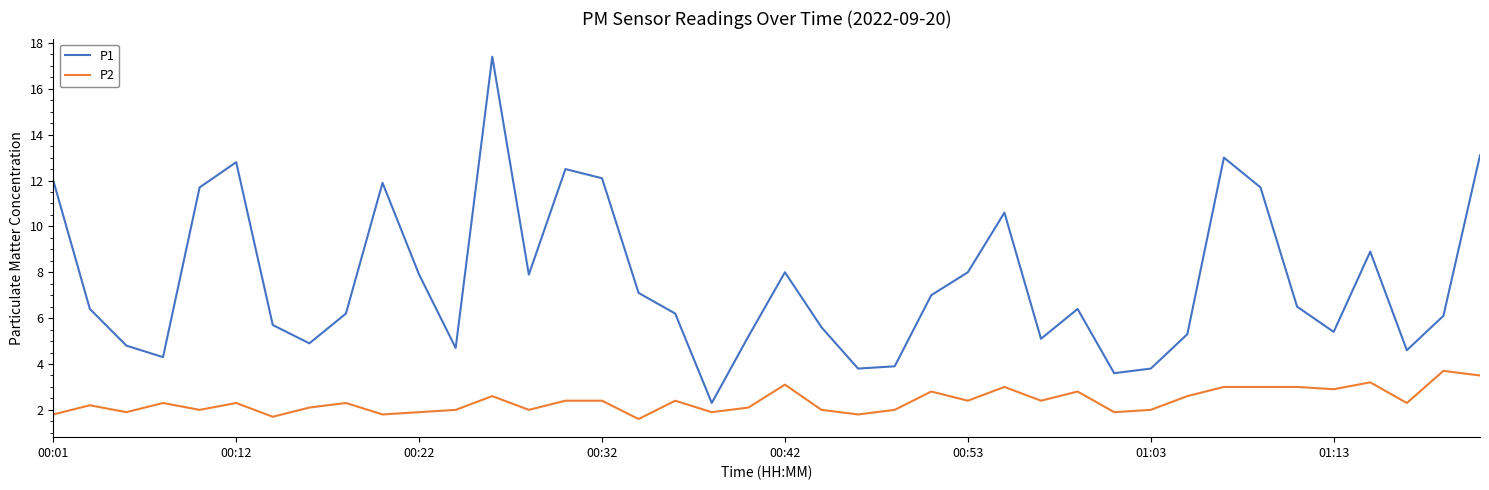

Which series has the largest range (max minus min)?

P1